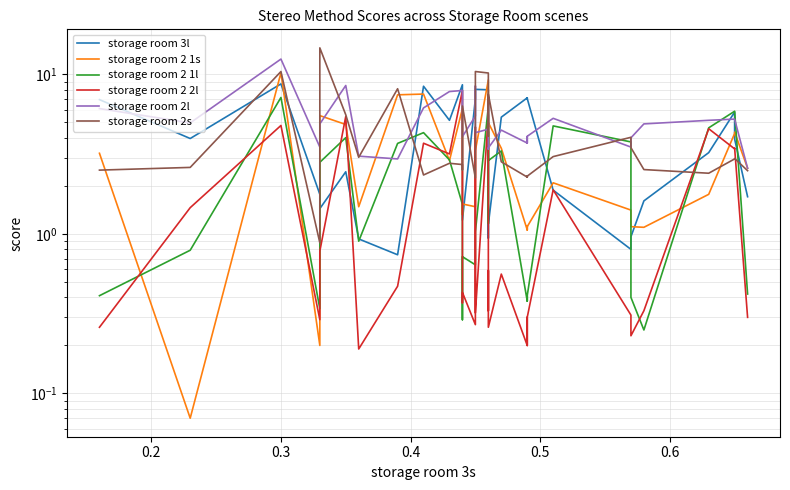

Is this an area chart (filled region under the line)?

No